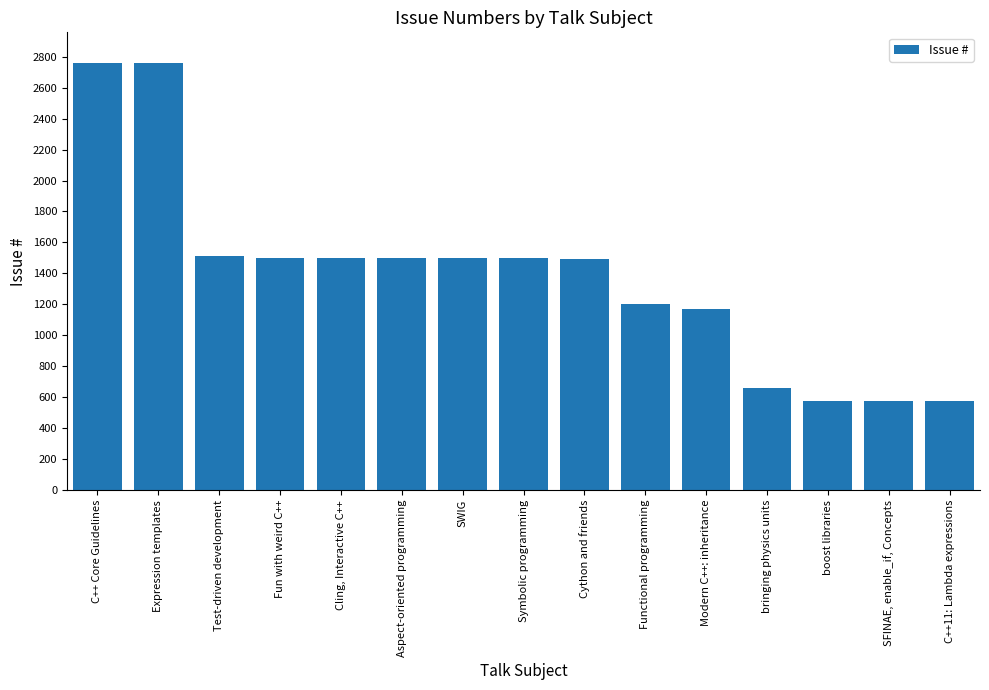

How many distinct data groups are displayed?

1